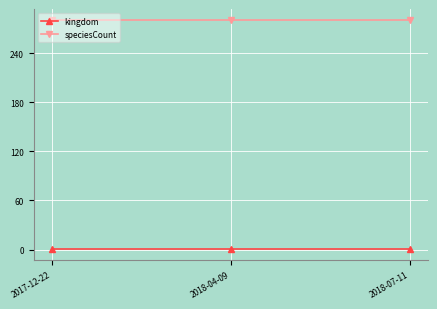

Read the speciesCount value at 2018-07-11.

280